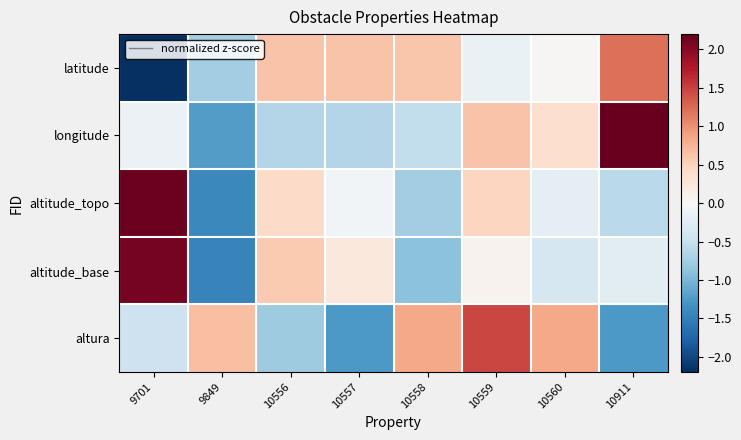

At which category is the sum across all series the highest?

10559